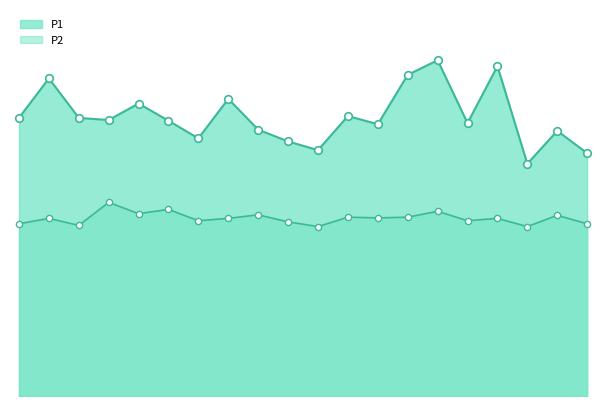

At how many categories does at least one series exceed 8?

20